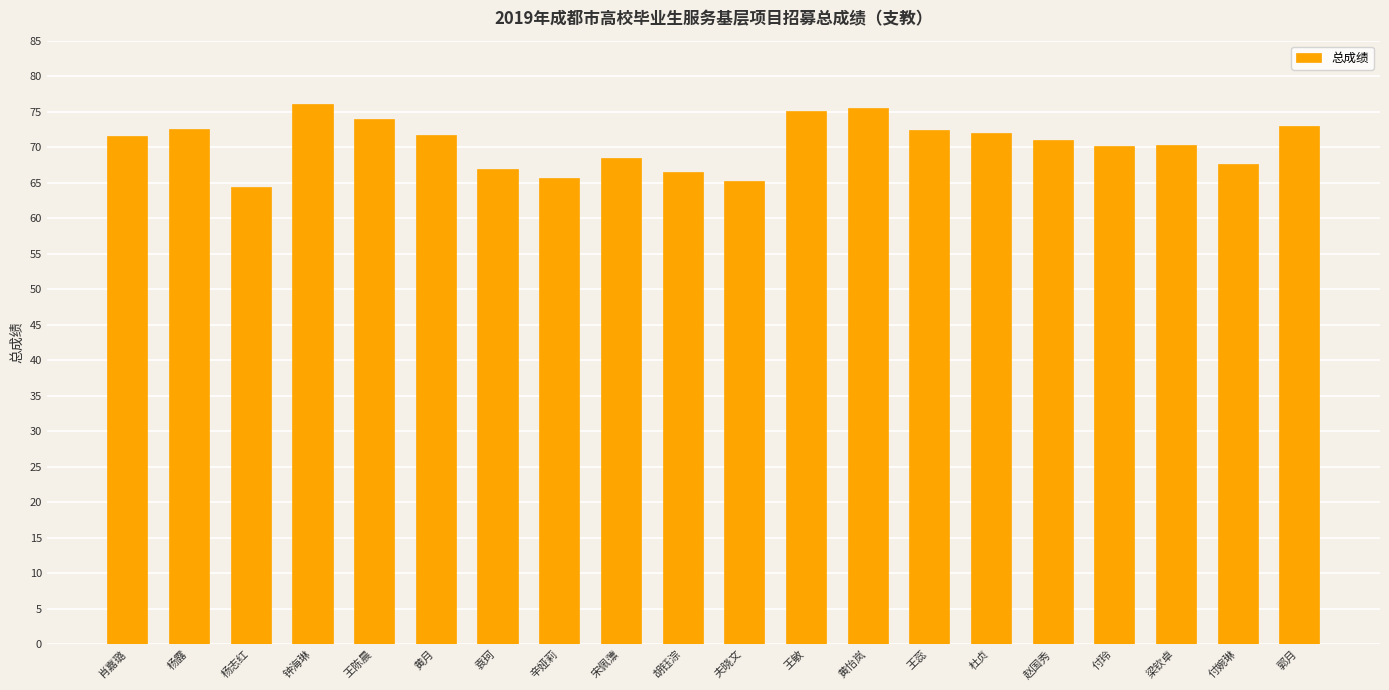

How many distinct data groups are displayed?

1